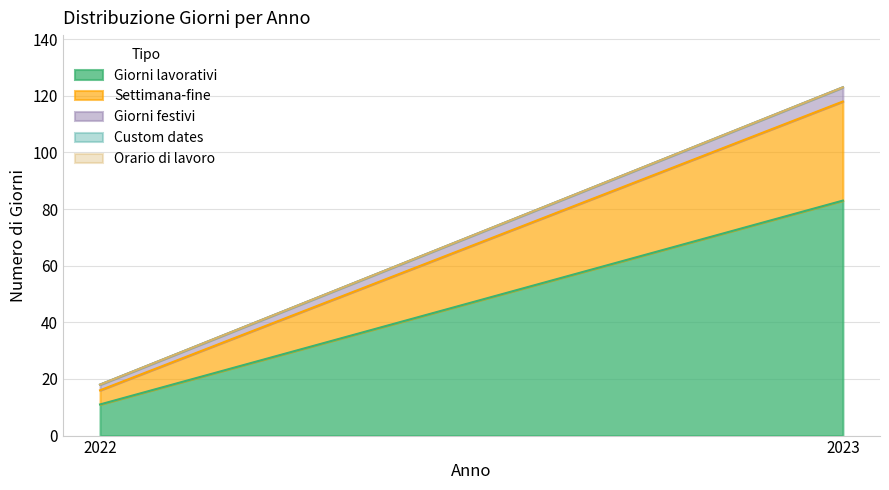

What is the maximum value shown in the chart?

83